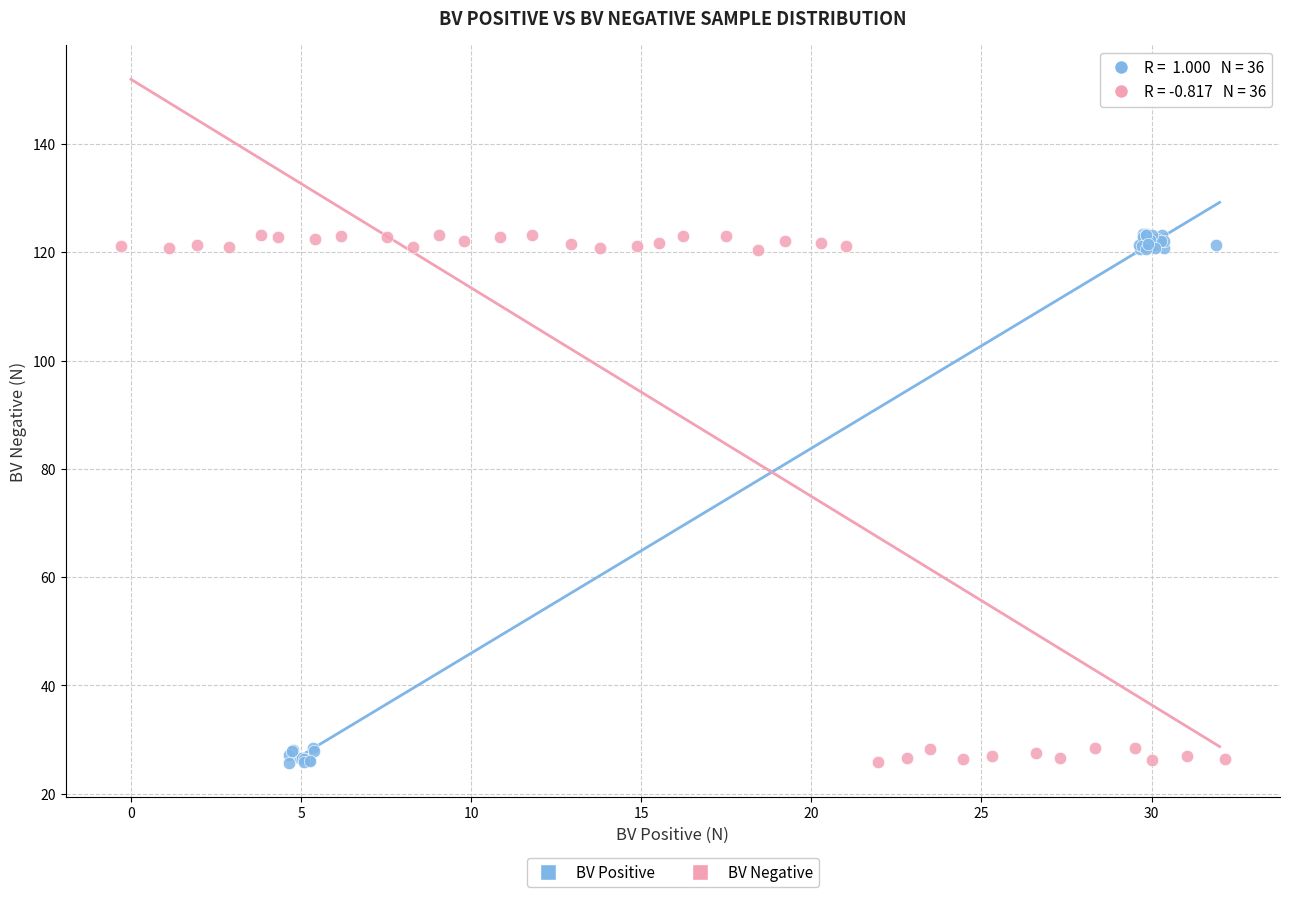

What are all the series names shown in the legend?

BV Positive, BV Negative